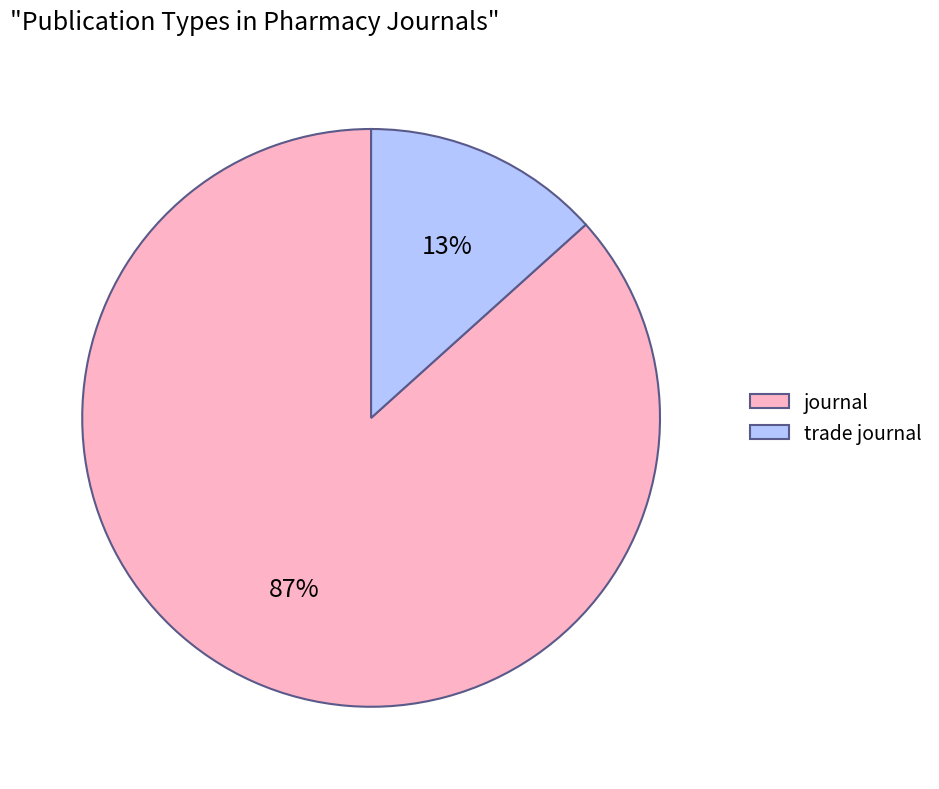

Combined, do journal and trade journal account for over 50%?

Yes